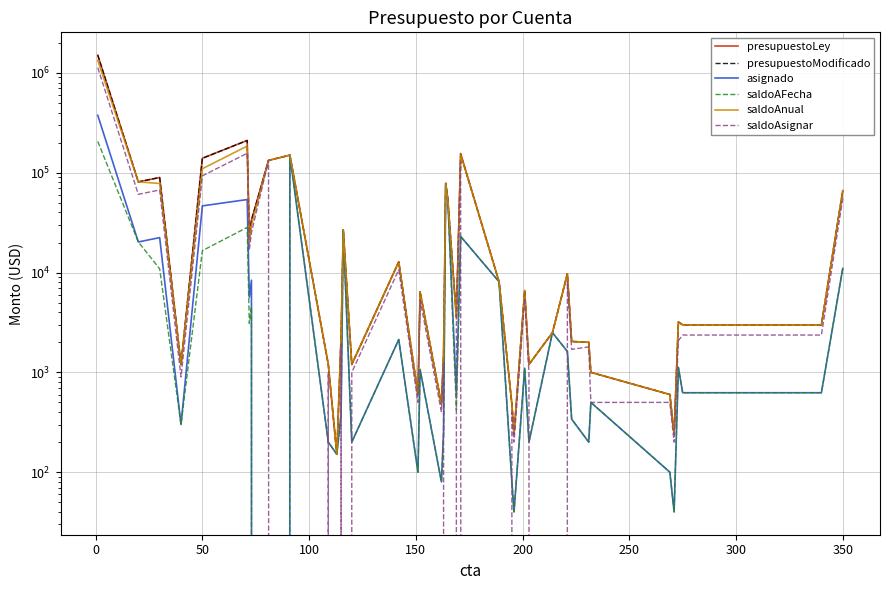

Between 200 and 350, which series saw the biggest shift?

presupuestoLey